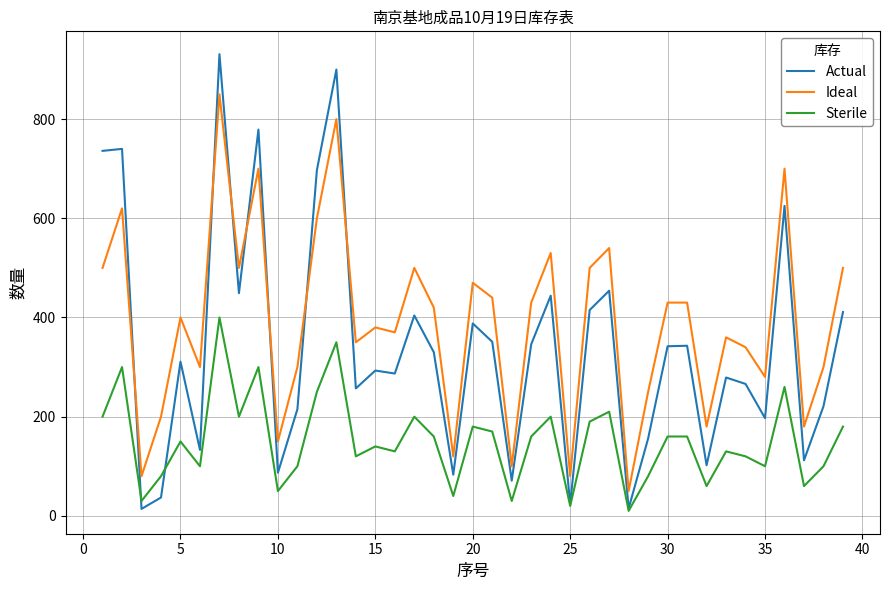

List the series in order of their overall mean, lowest first.

Sterile, Actual, Ideal